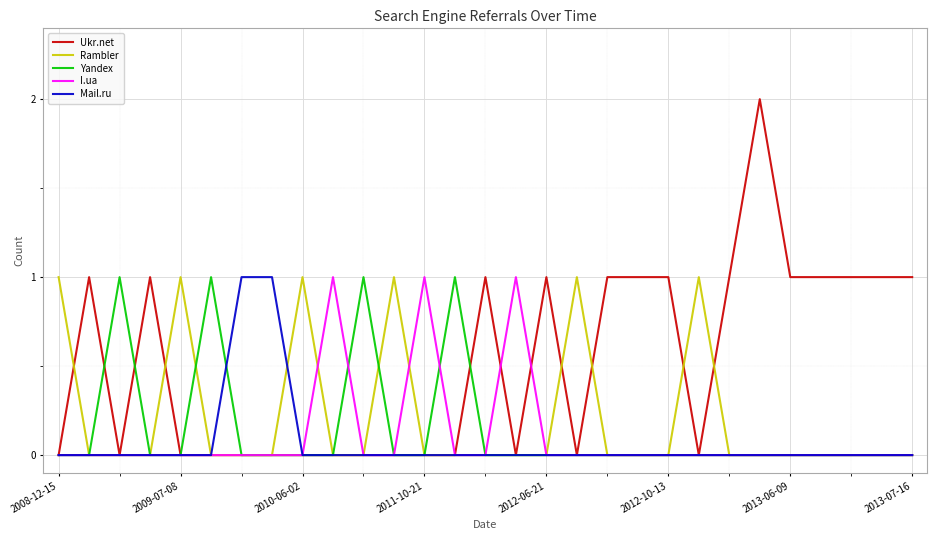

Is this an area chart (filled region under the line)?

No